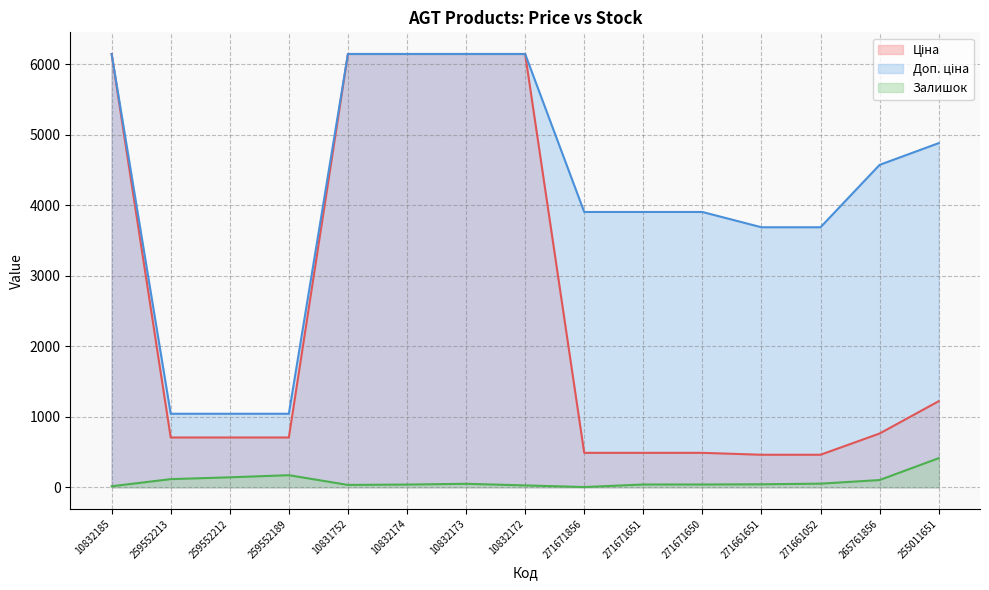

Does the chart have visible grid lines?

Yes